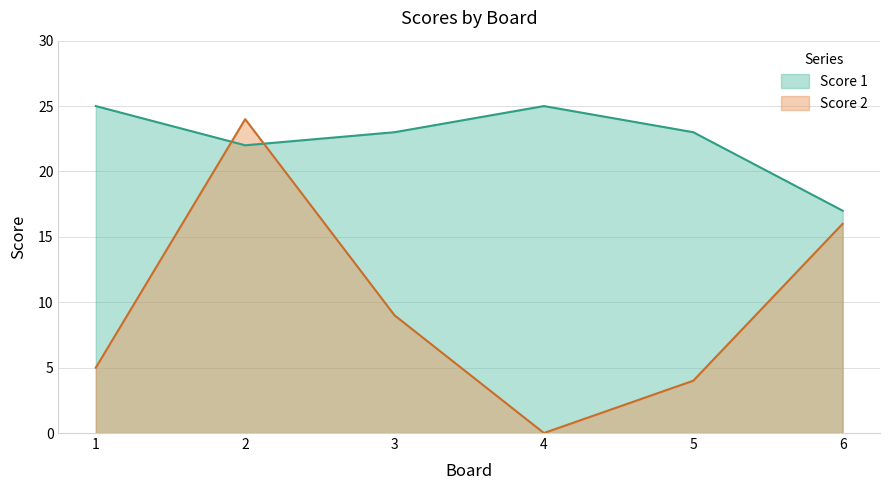

Where does the Score 1 series first go above 23?

1